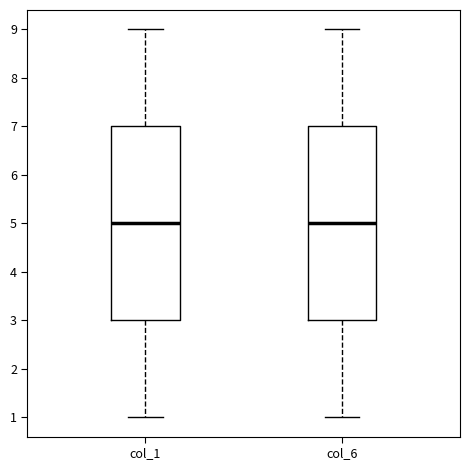

Reading left to right, transcribe this box plot: for each box, give where its median line is, the range the box spans, and where its two whiskers end, as read against the y-axis. The values are not printed on the chart, so give them approximately, as read against the axis.

col_1: median 5, box 3 to 7, whiskers 1 to 9
col_6: median 5, box 3 to 7, whiskers 1 to 9